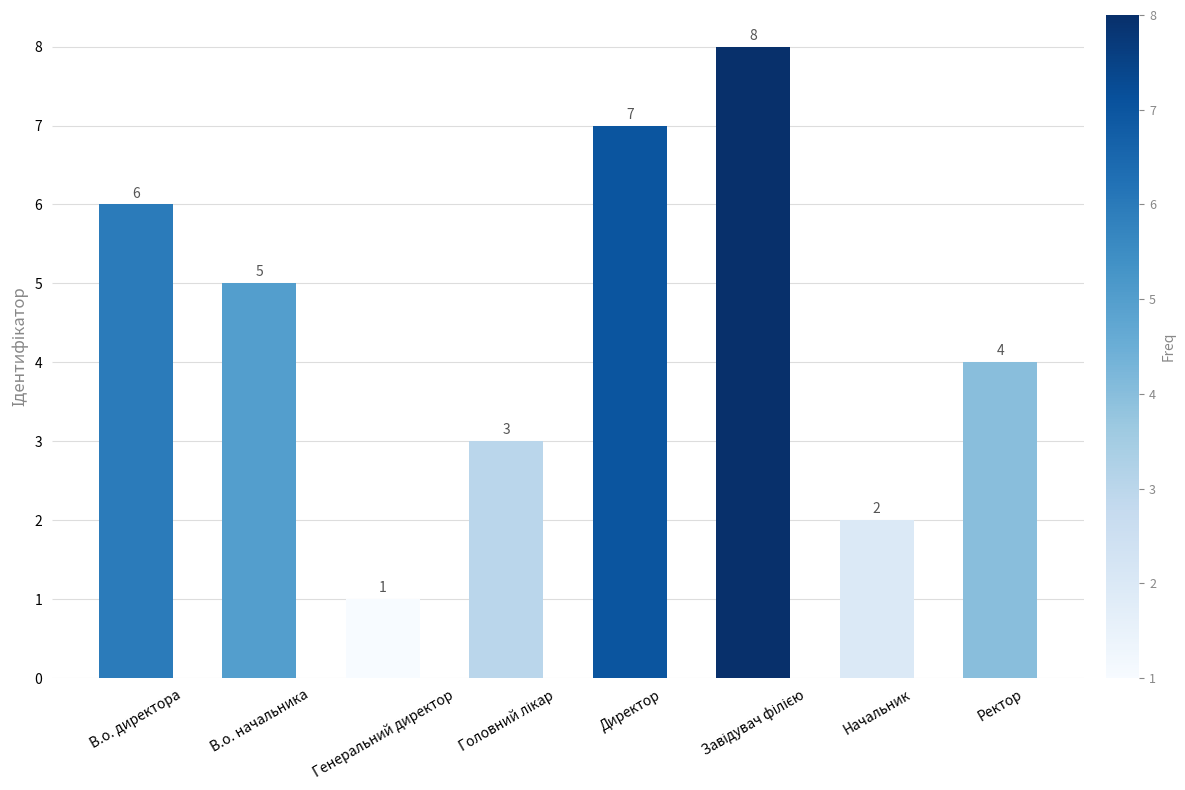

True or false: the data shows 1 at В.о. директора.

False